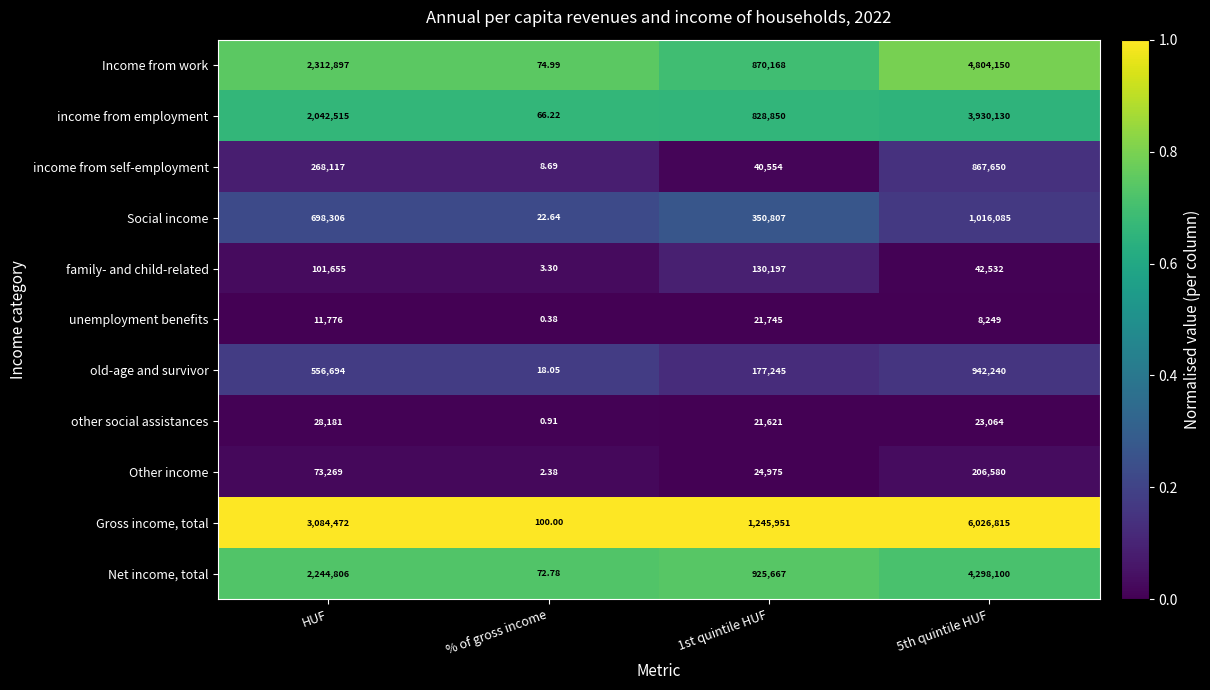

Which series changed the most between % of gross income and 5th quintile HUF?

Gross income, total